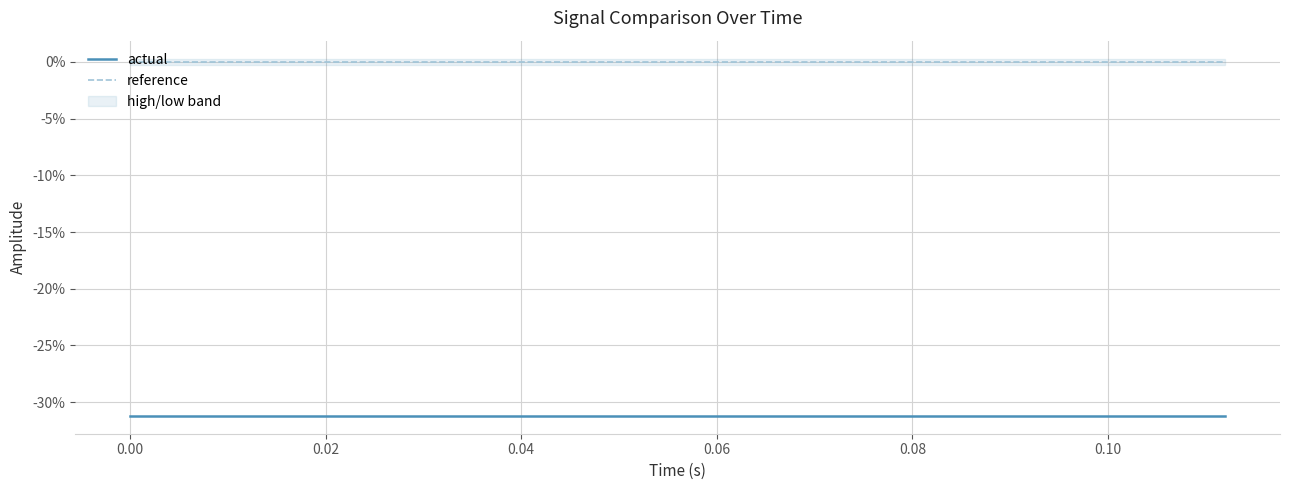

True or false: reference and actual cross at least once.

False